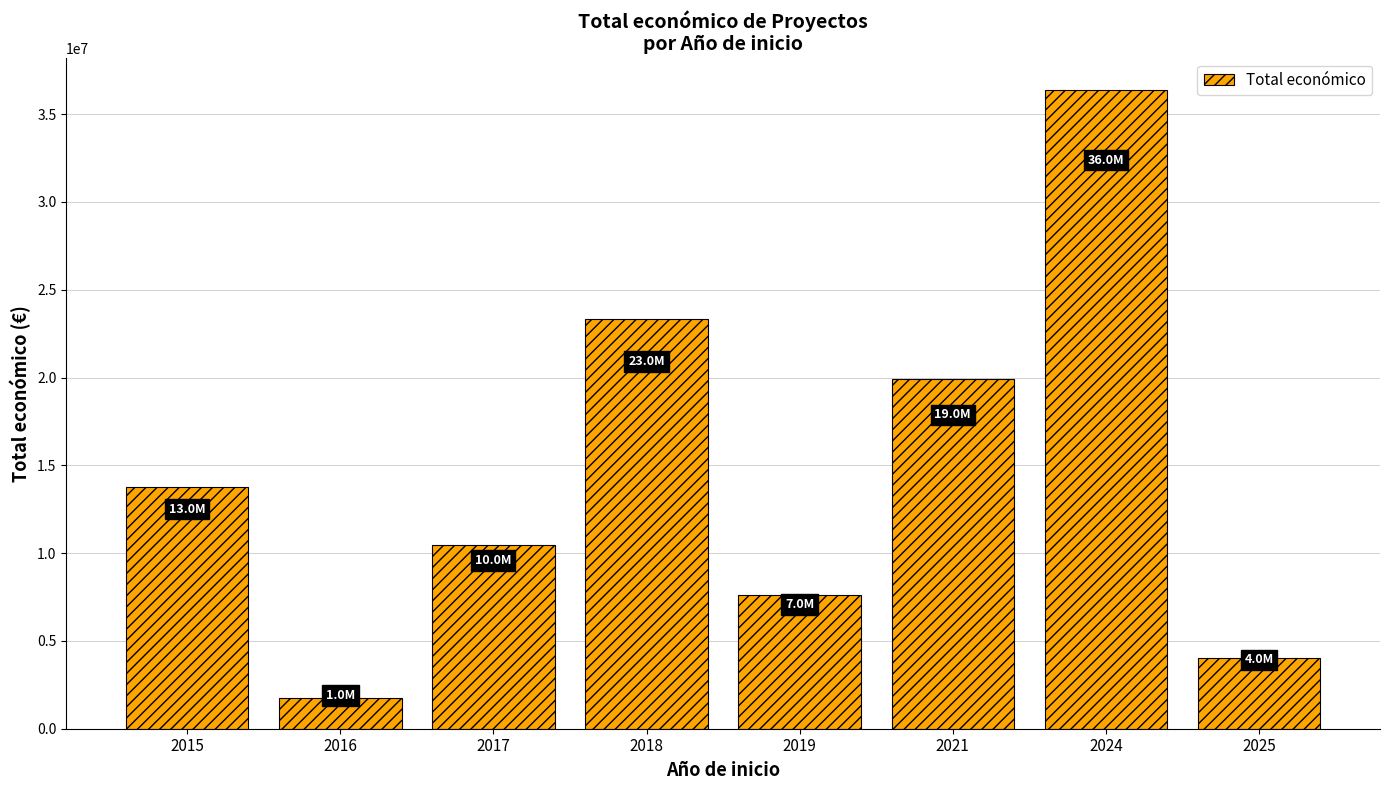

How many data points does each series have?

8